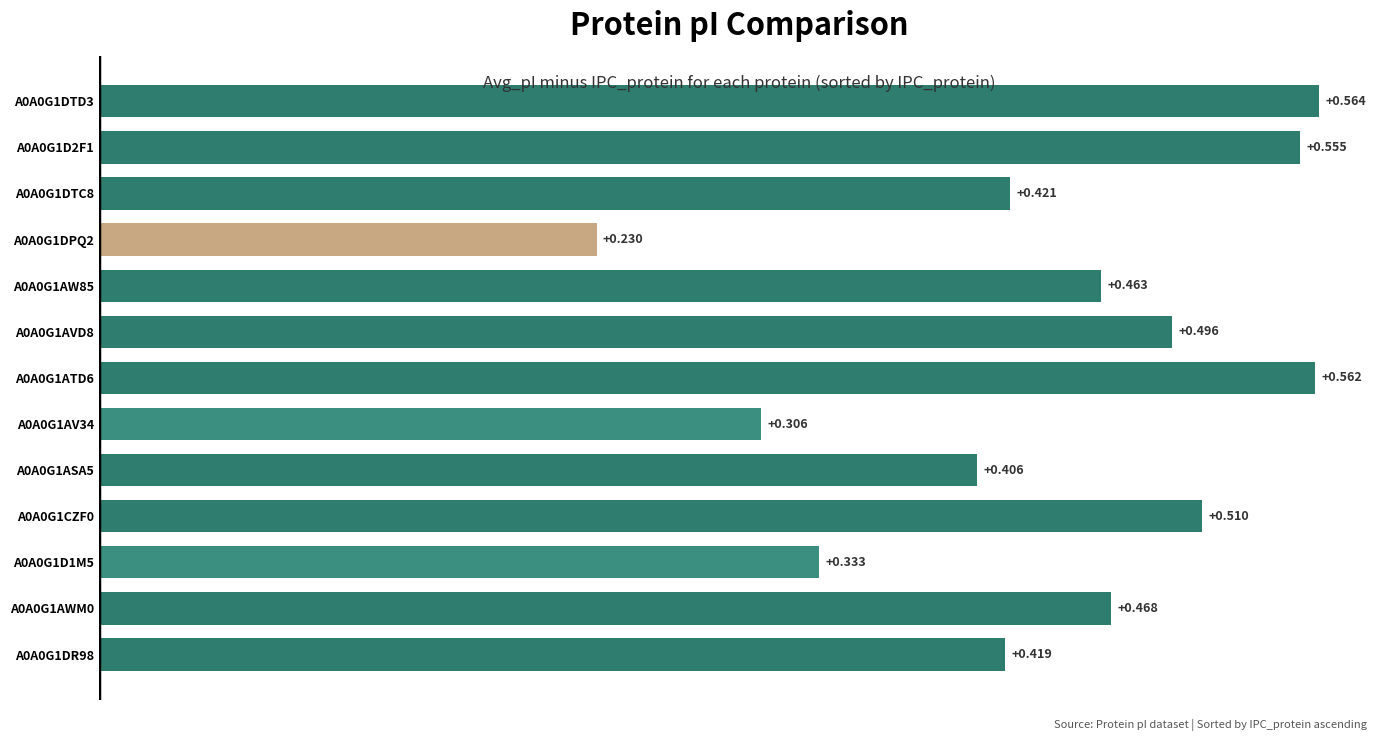

Rank the categories by value from lowest to highest.

A0A0G1DPQ2, A0A0G1AV34, A0A0G1D1M5, A0A0G1ASA5, A0A0G1DR98, A0A0G1DTC8, A0A0G1AW85, A0A0G1AWM0, A0A0G1AVD8, A0A0G1CZF0, A0A0G1D2F1, A0A0G1ATD6, A0A0G1DTD3